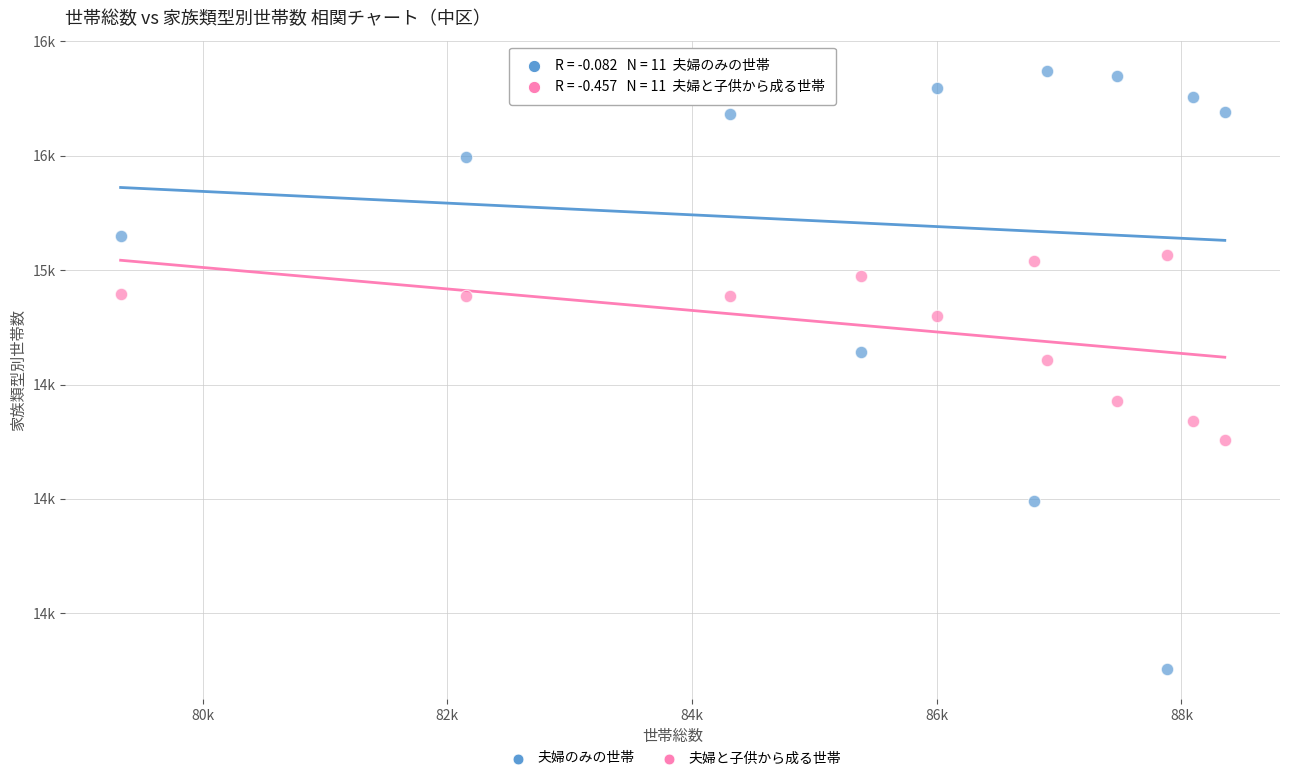

What are all the series names shown in the legend?

夫婦のみの世帯, 夫婦と子供から成る世帯